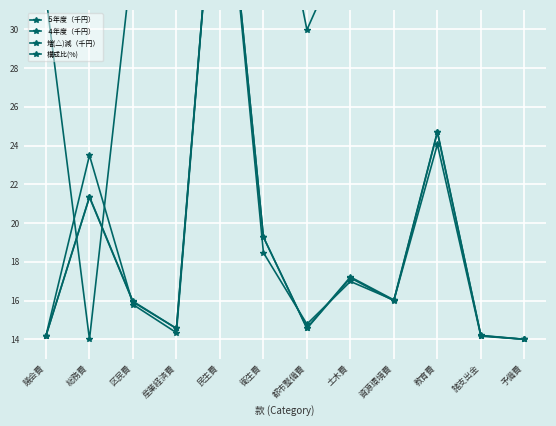

What is the greatest value displayed?

42.0